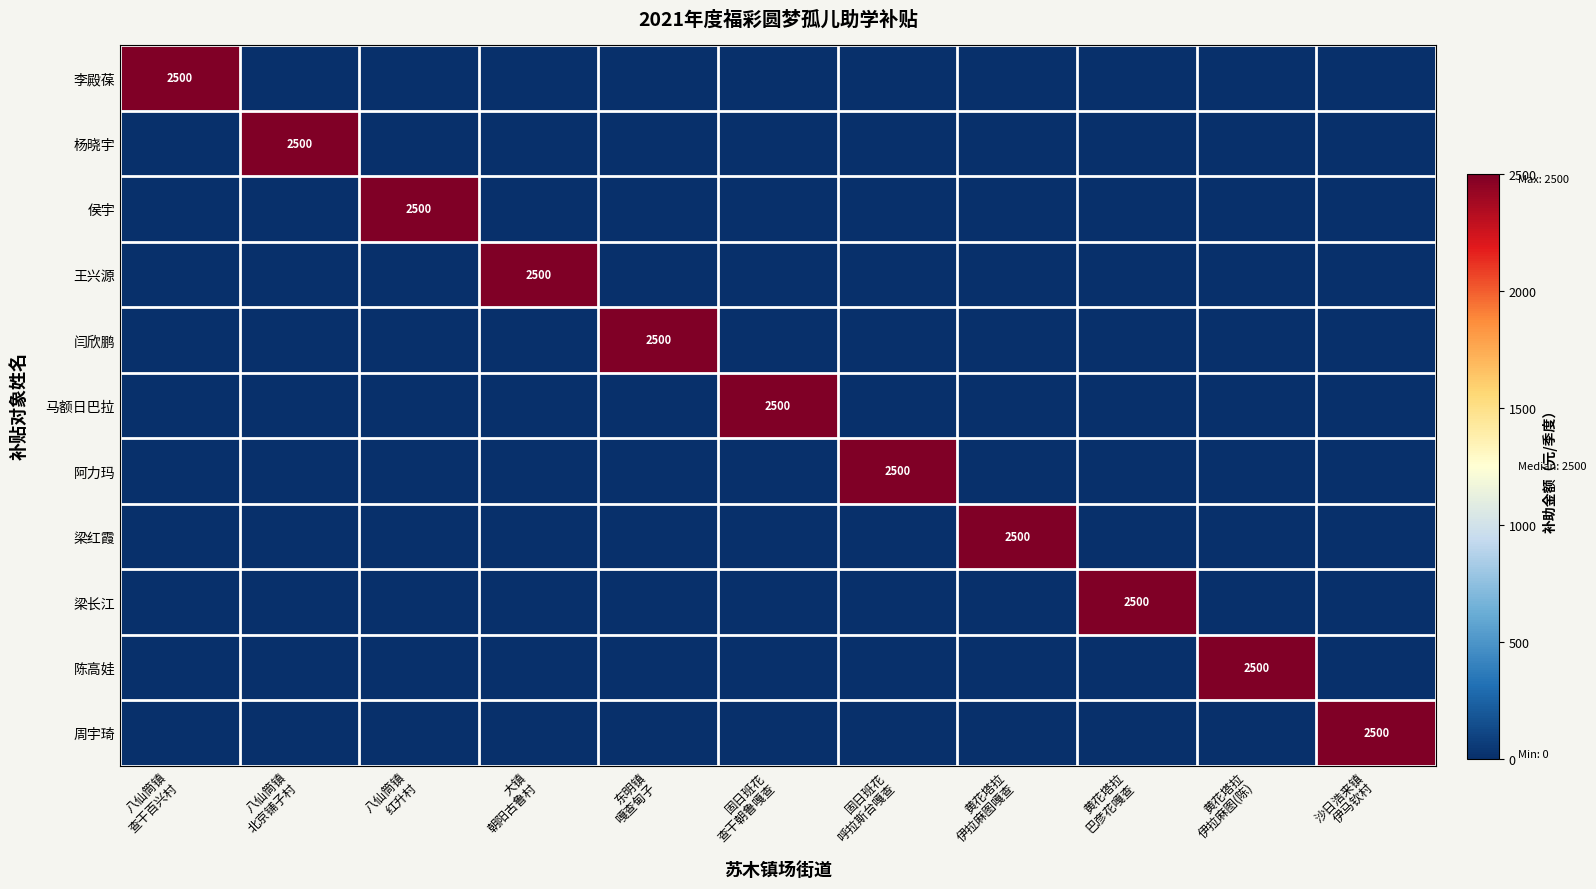

What is the difference between the maximum and minimum values in the 闫欣鹏 series?

2500